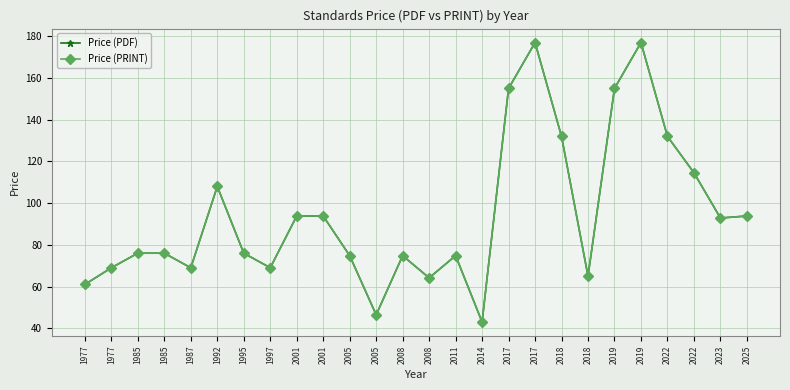

Is this an area chart (filled region under the line)?

No